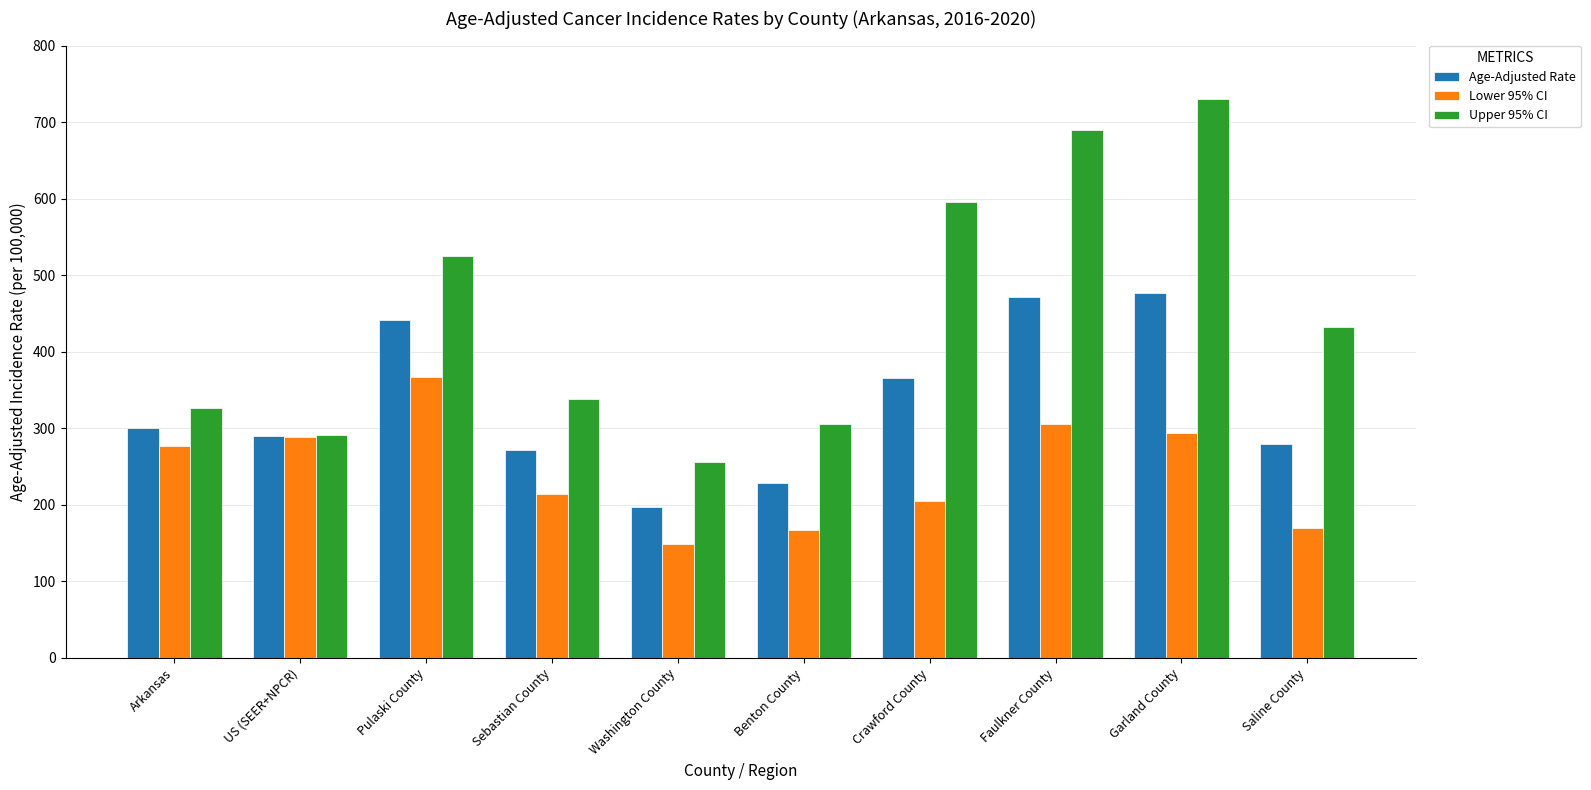

What is the lowest value of the Lower 95% CI series?

149.1